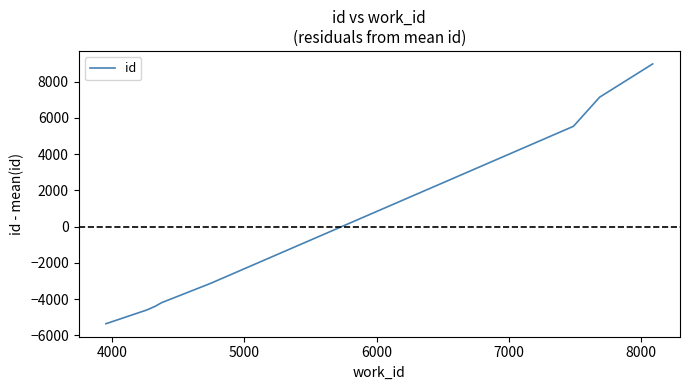

What is the difference between the second highest and minimum values?

12504.0